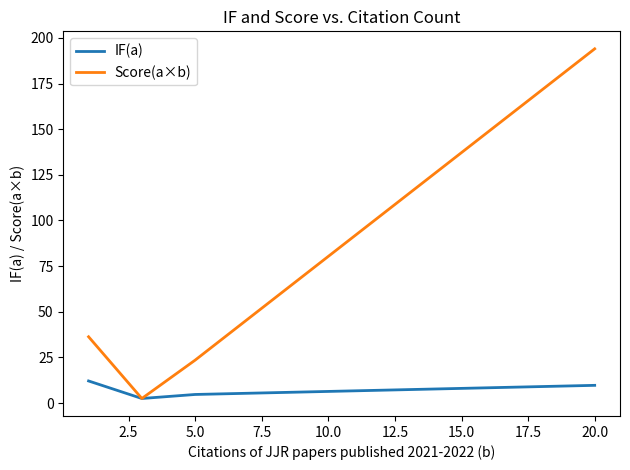

Rank the series by their average value, from highest to lowest.

Score(a×b), IF(a)